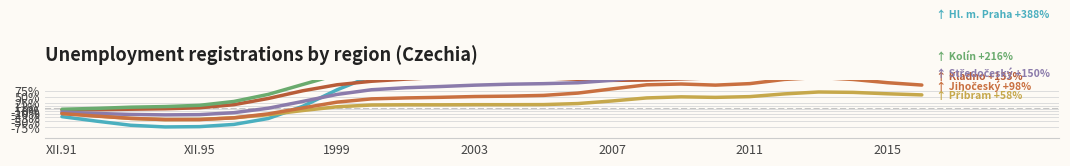

How many data points in Středočeský kraj are less than 101?

13